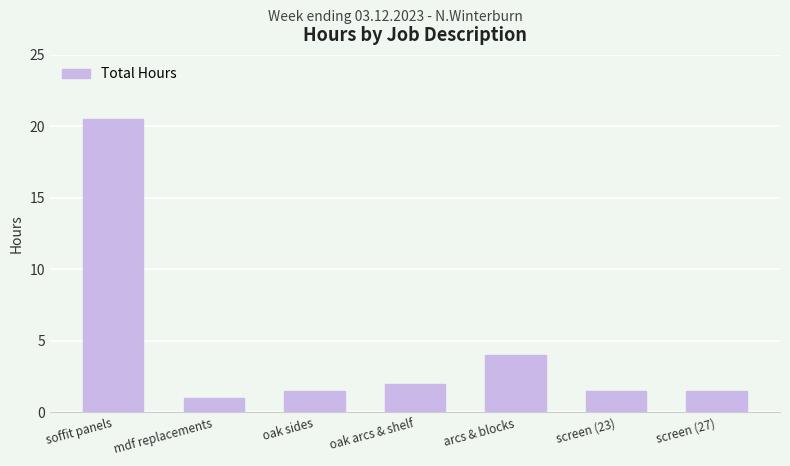

Read the value at soffit panels.

20.5